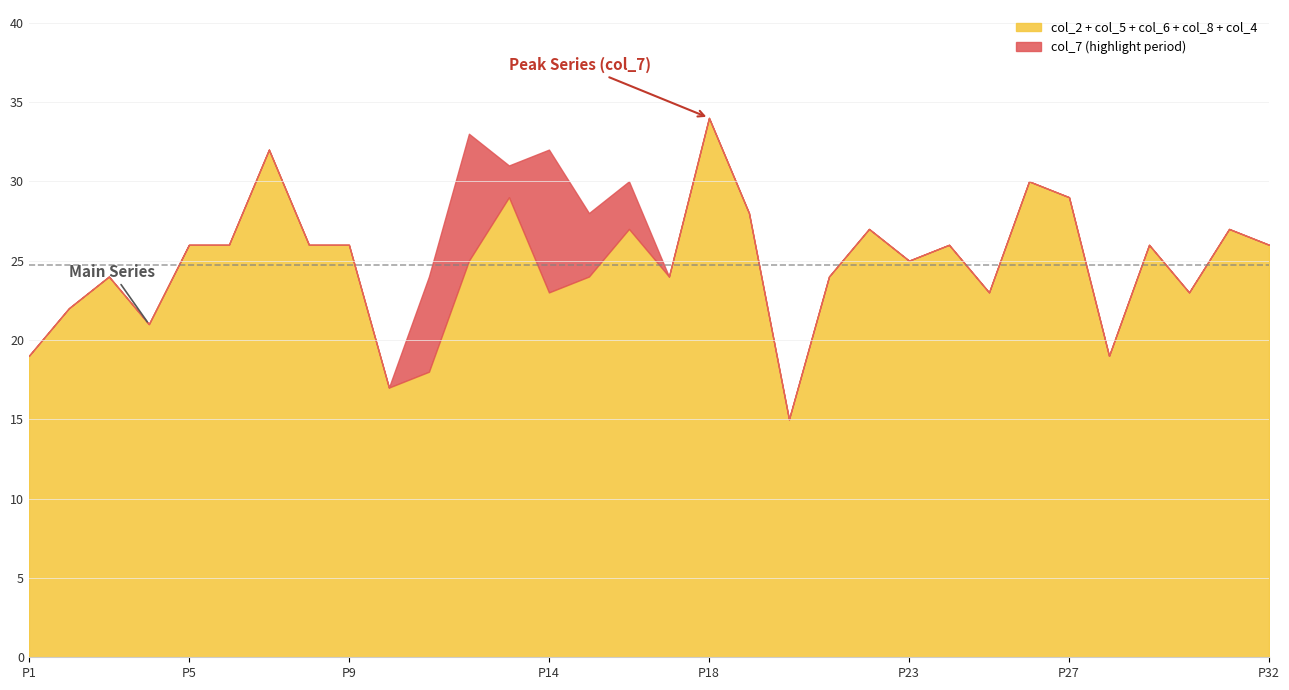

How many lines are shown in the chart?

2